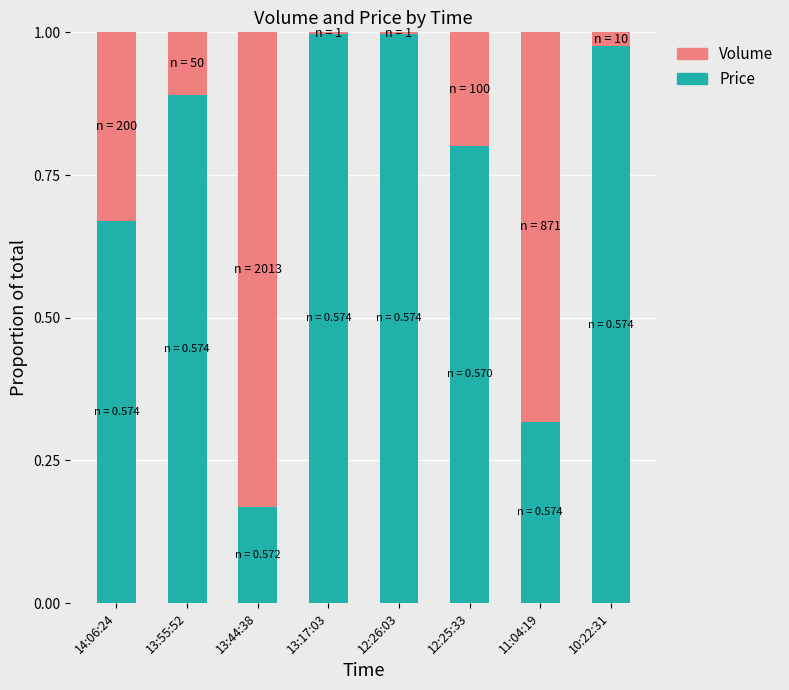

Are the bars grouped side by side (vs. stacked)?

No